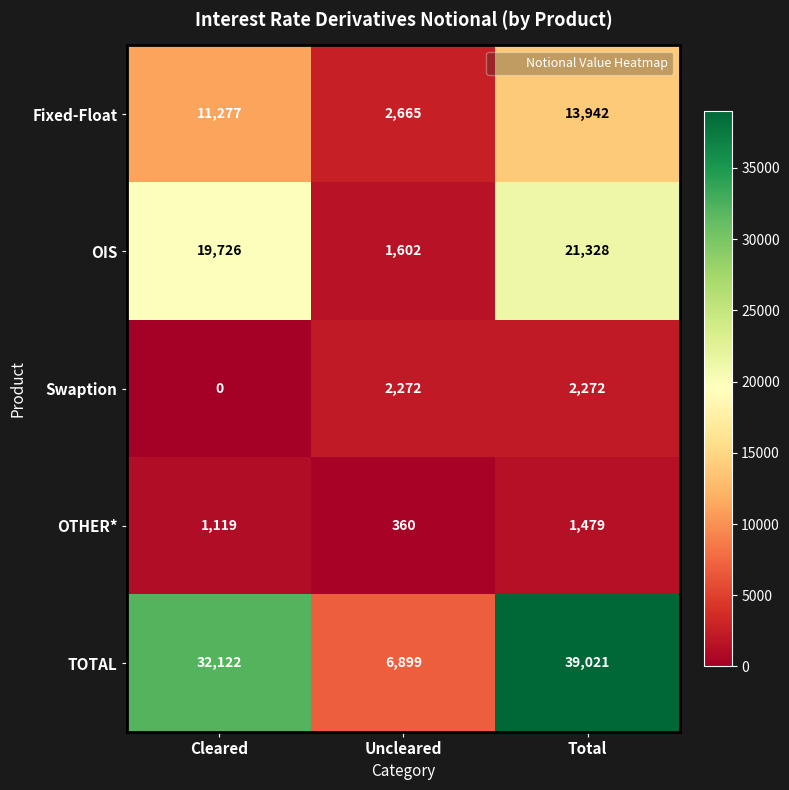

Rank the series at Total from lowest to highest value.

OTHER*, Swaption, Fixed-Float, OIS, TOTAL